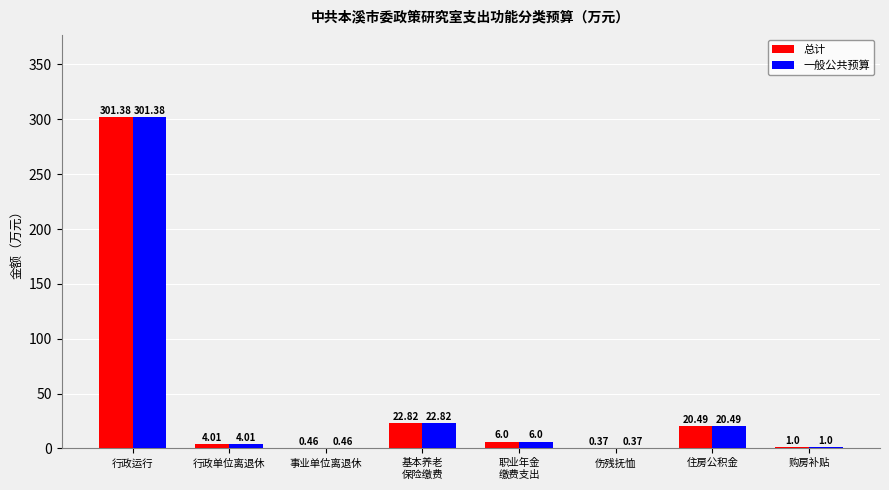

What is the sum of the 总计 values at 事业单位离退休 and 购房补贴?

1.5